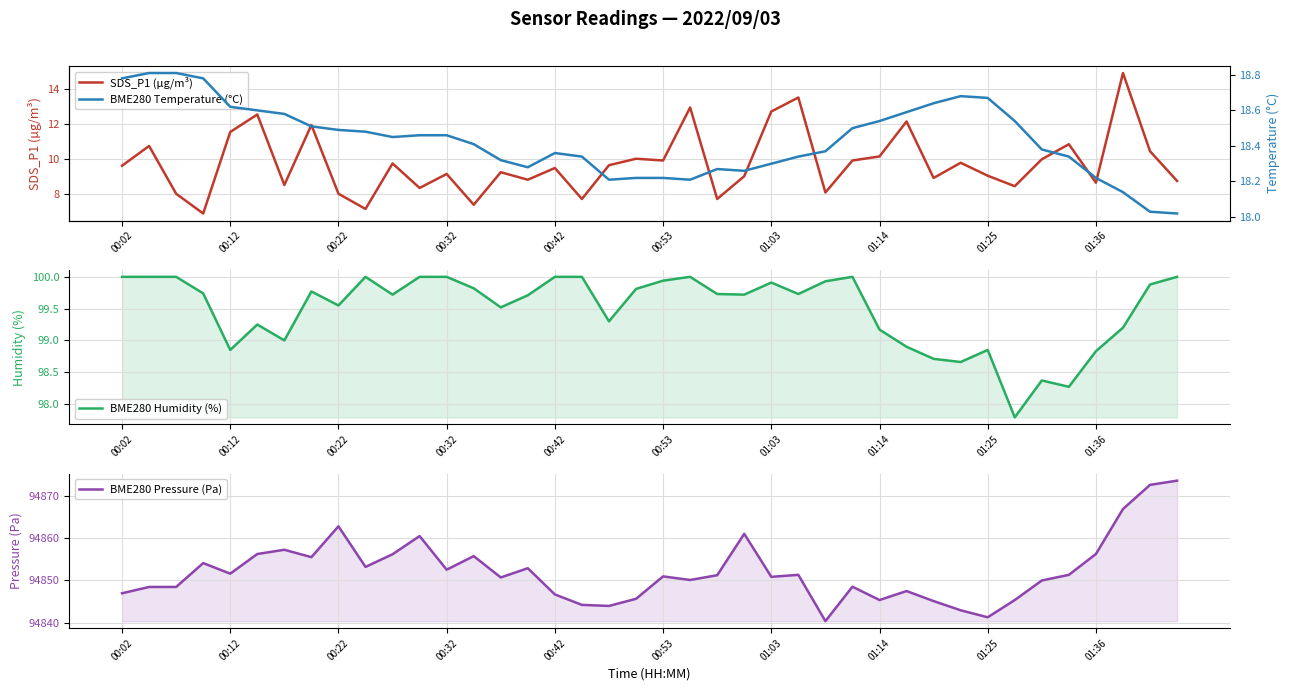

How many lines are shown in the chart?

4